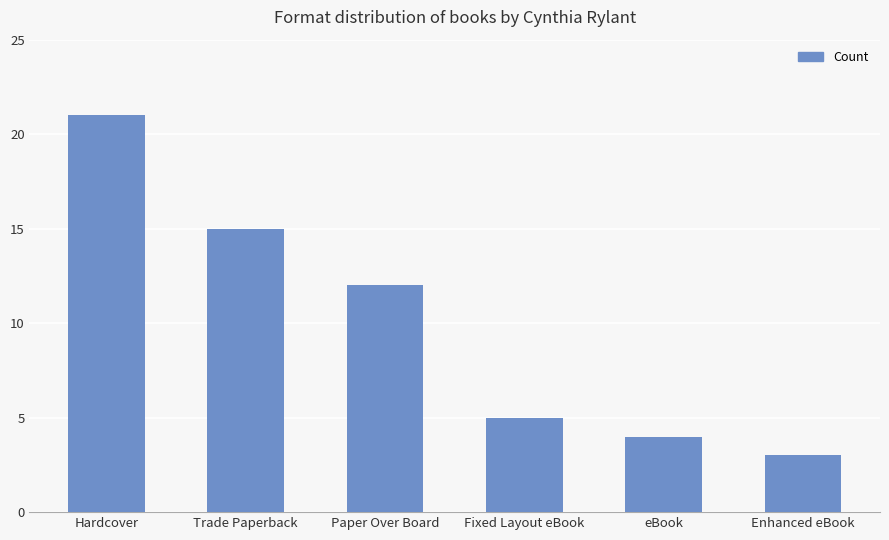

List the labels in order of value, largest first.

Hardcover, Trade Paperback, Paper Over Board, Fixed Layout eBook, eBook, Enhanced eBook